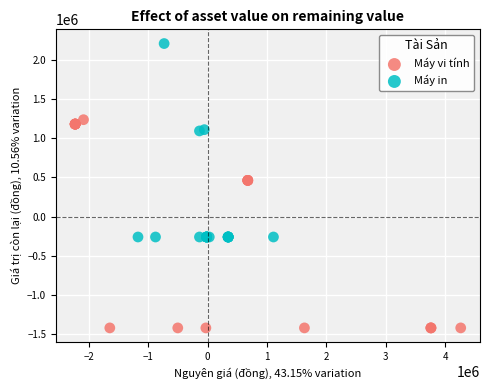

Which series has the largest Y range (max minus min)?

Máy vi tính